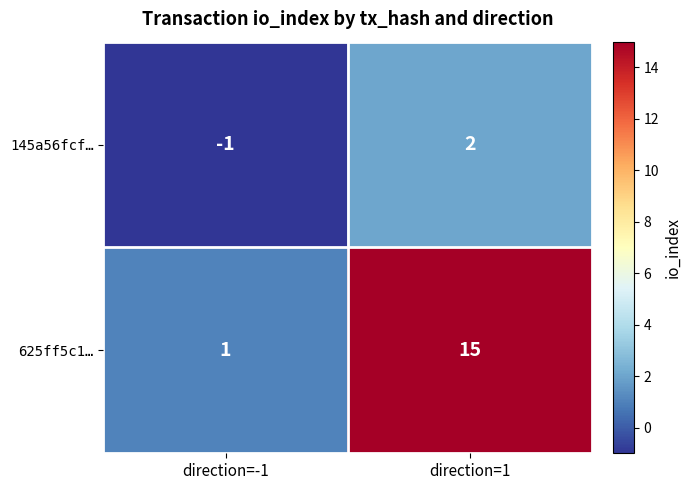

Which category has the highest value across all series?

direction=1